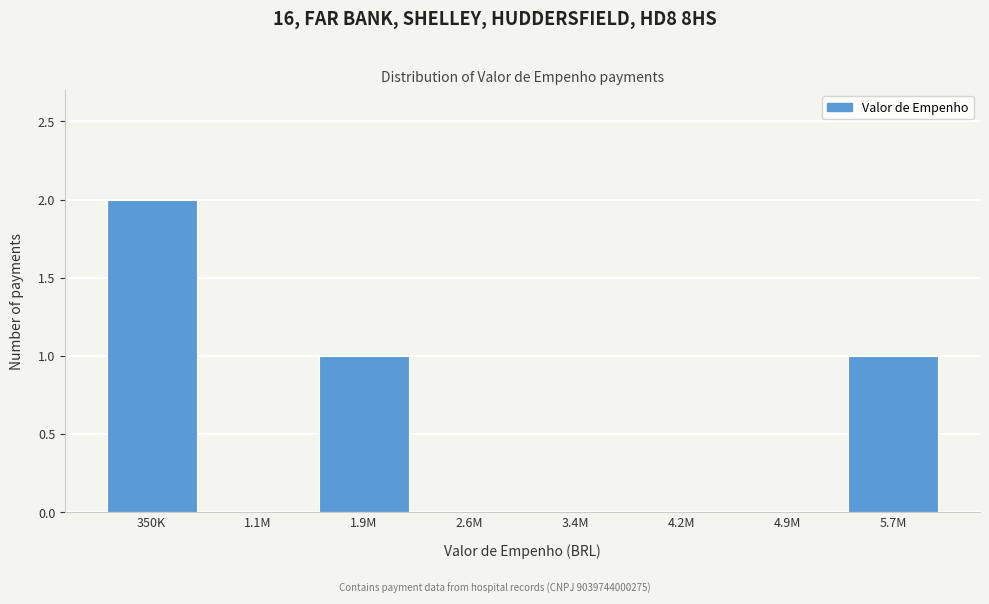

Reading left to right, list all the values displayed in this chart.

350K=2	1.1M=0	1.9M=1	2.6M=0	3.4M=0	4.2M=0	4.9M=0	5.7M=1